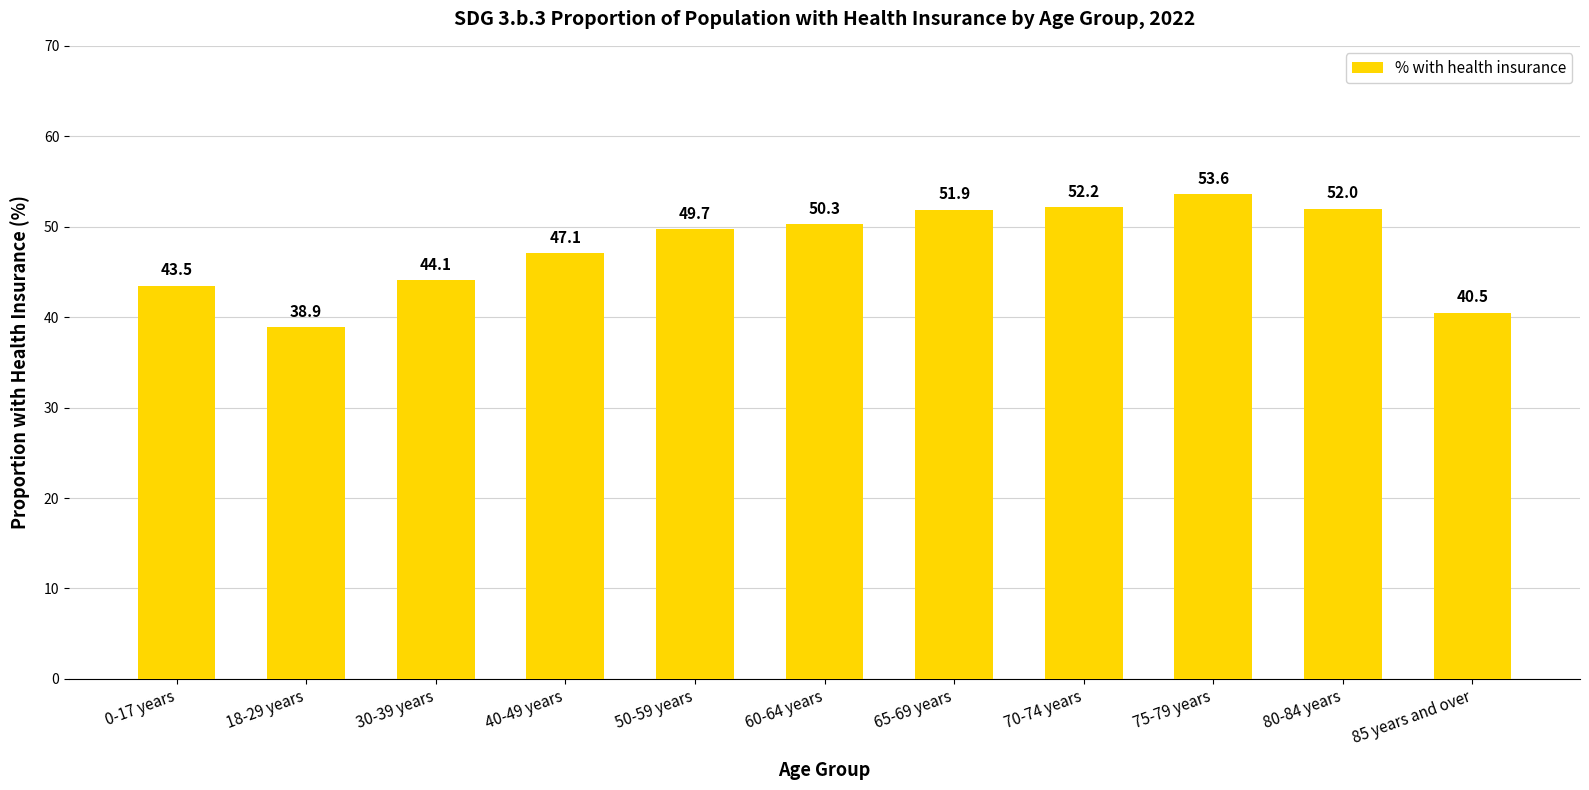

Rank the categories by value from highest to lowest.

75-79 years, 70-74 years, 80-84 years, 65-69 years, 60-64 years, 50-59 years, 40-49 years, 30-39 years, 0-17 years, 85 years and over, 18-29 years